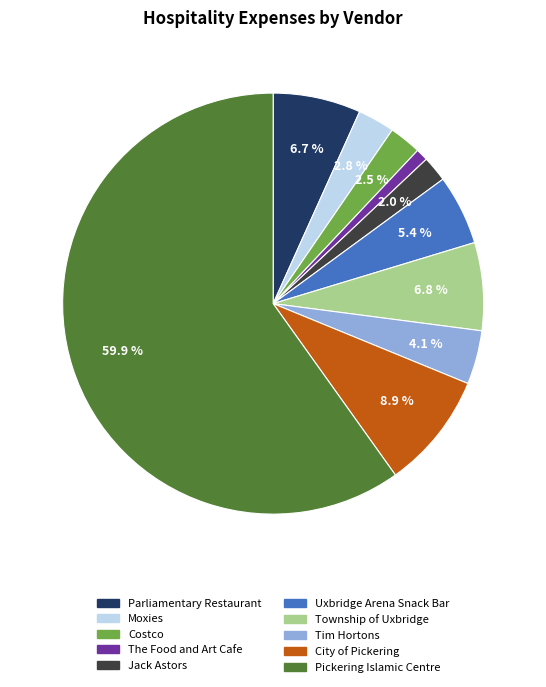

What is the majority slice?

Pickering Islamic Centre